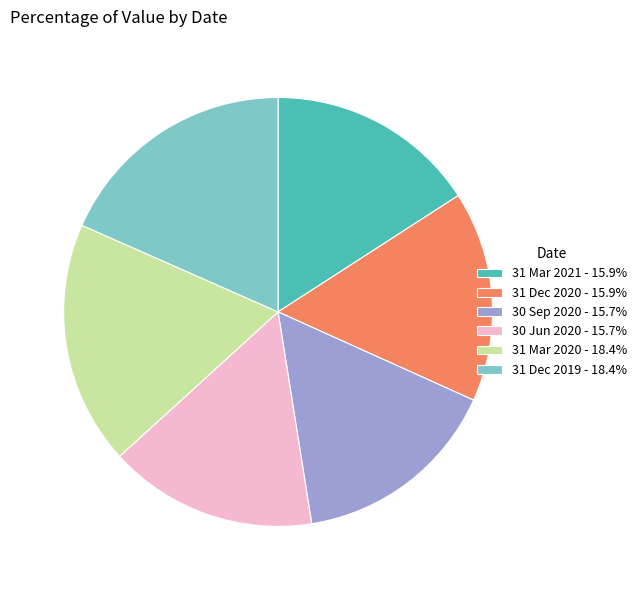

Is there any slice that represents more than half of the pie?

No